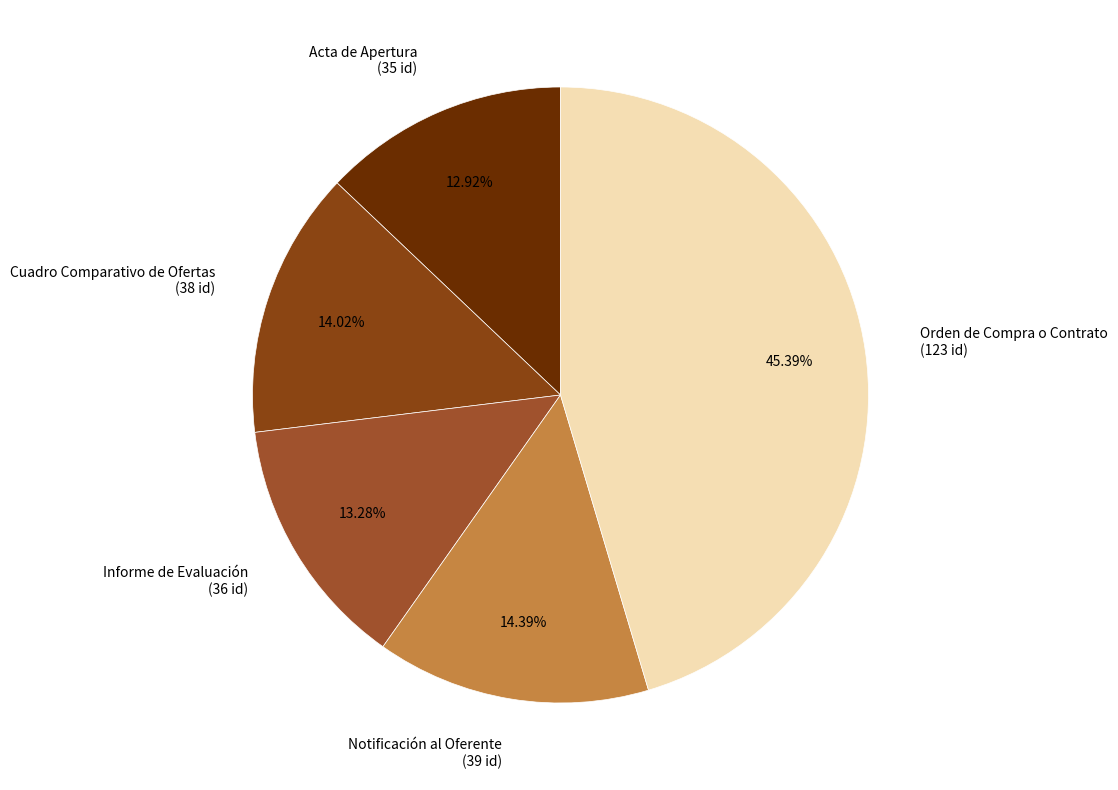

Does Orden de Compra o Contrato account for over 50% of the chart?

No